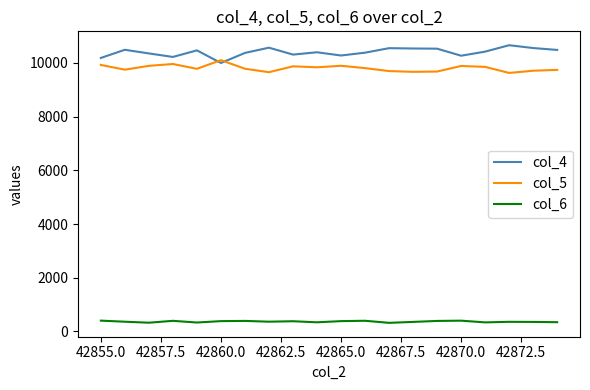

Rank the series by their maximum value, from highest to lowest.

col_4, col_5, col_6